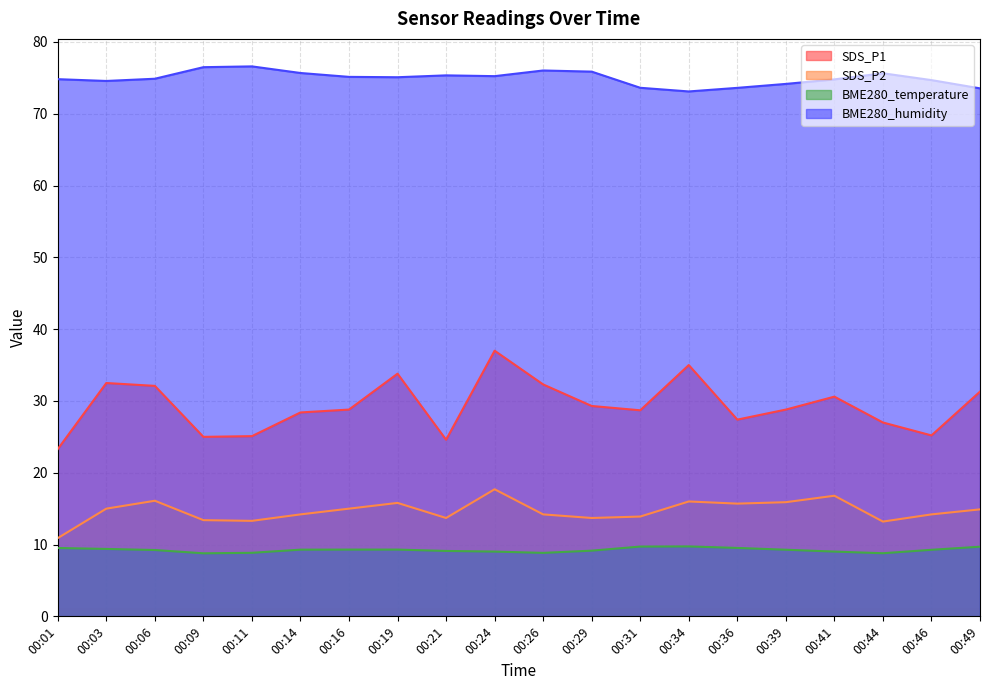

Is the value of SDS_P2 at 00:06 greater than the value of BME280_humidity at 00:09?

No